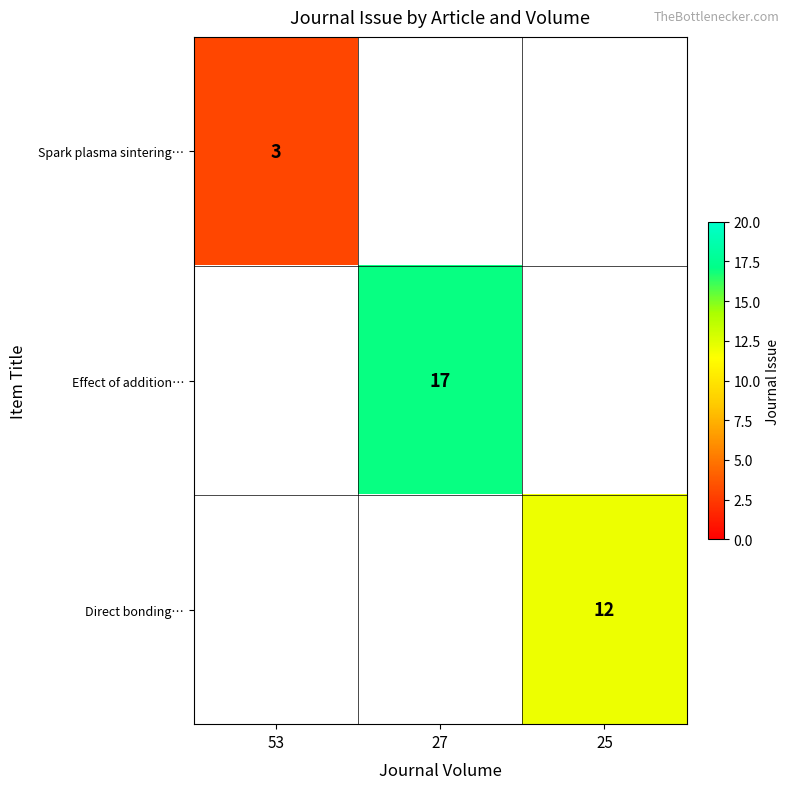

At how many categories does at least one series exceed 8?

2